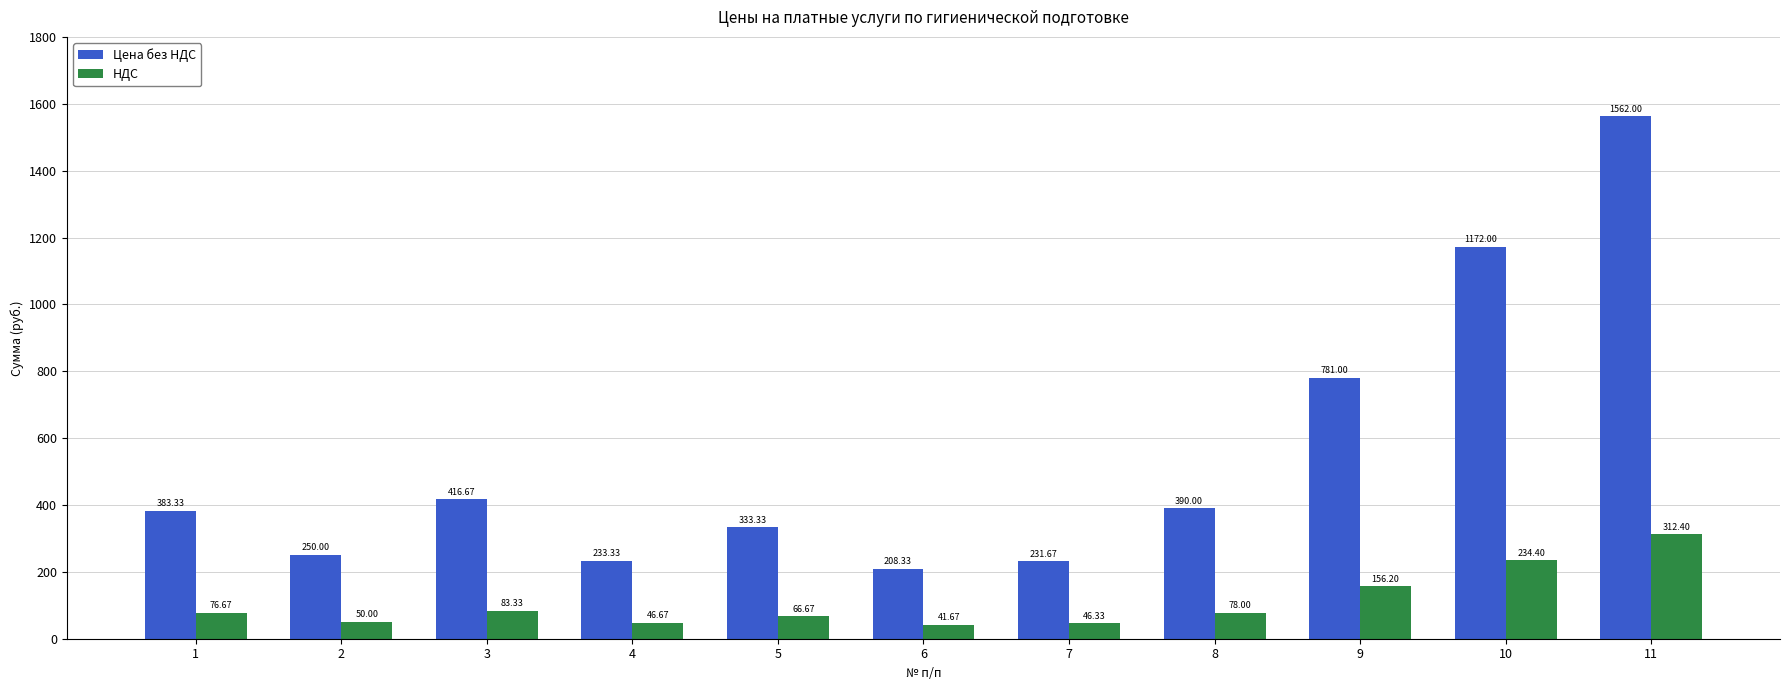

What is the difference between the second highest and second lowest values in the Цена без НДС series?

940.3